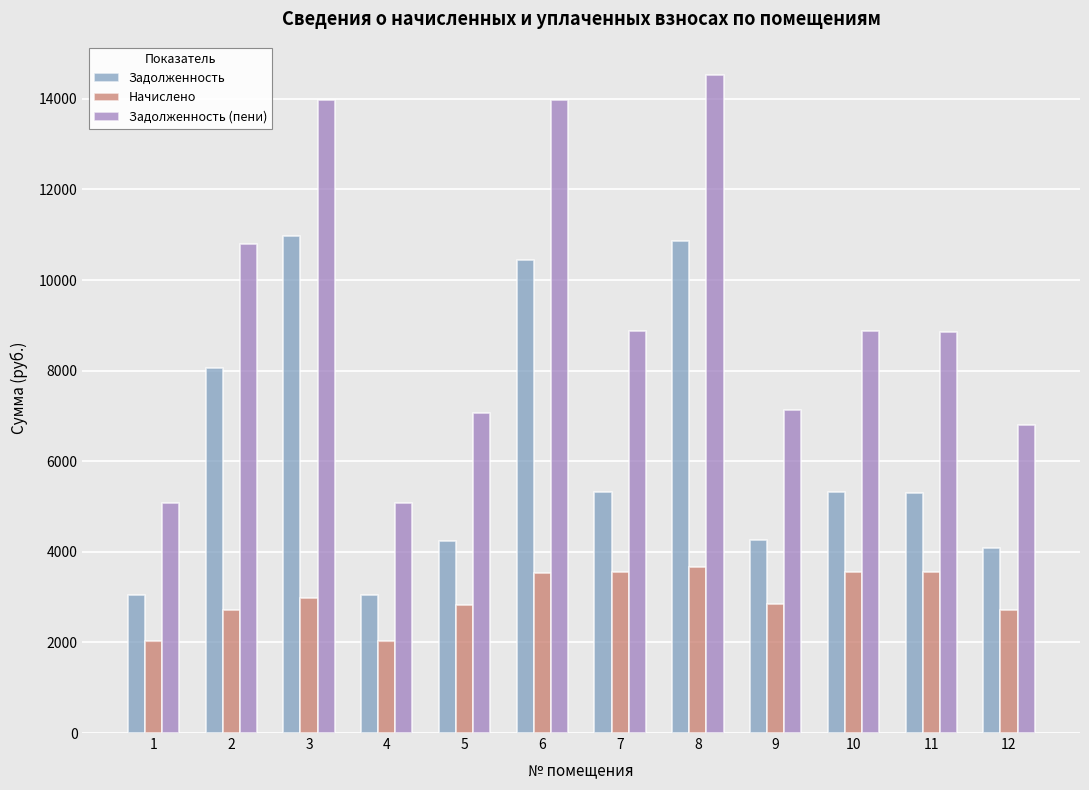

Which series has the largest range (max minus min)?

Задолженность (пени)